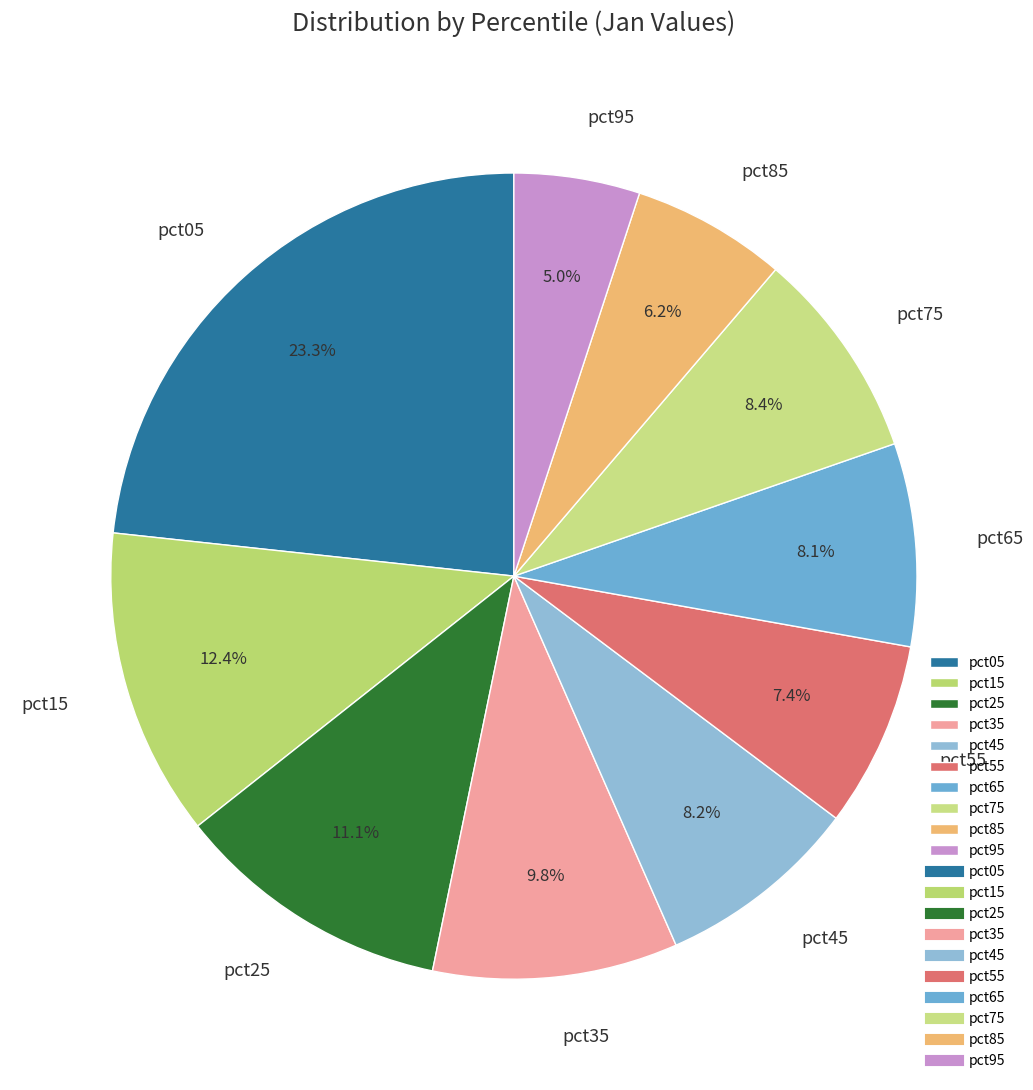

Is it true that pct75 is 22% of the pie?

False